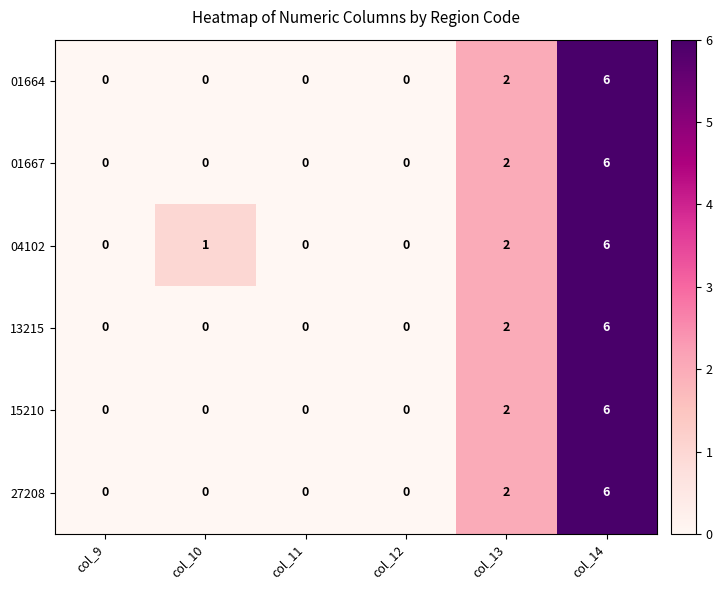

Count the number of categories in the chart.

6